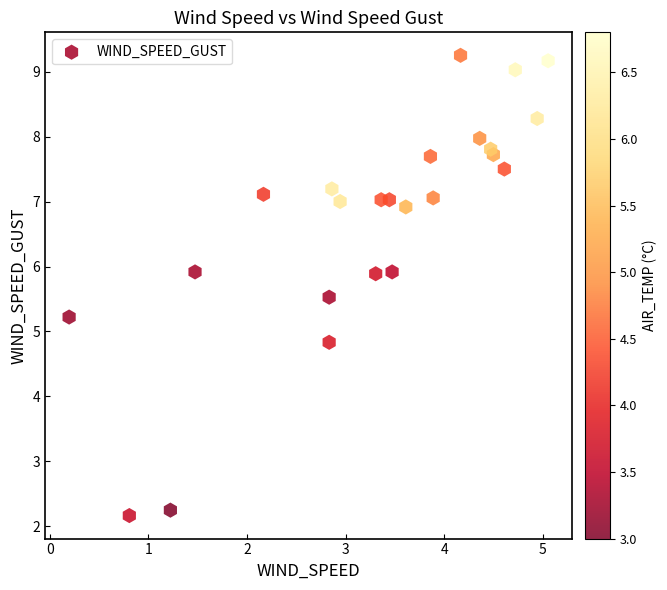

What is the range of X values (max minus min)?

4.9